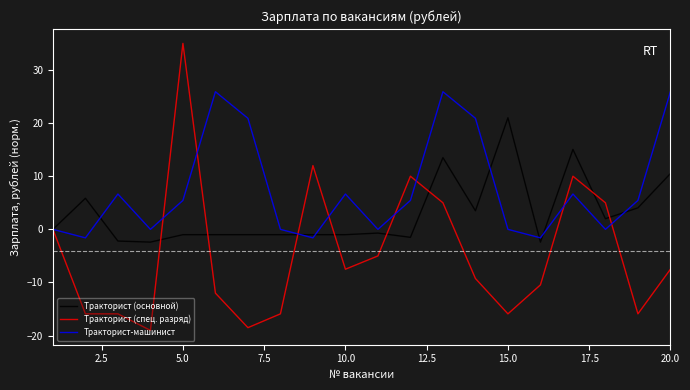

What is the sum of all Тракторист (спец. разряд) values?

-91.7